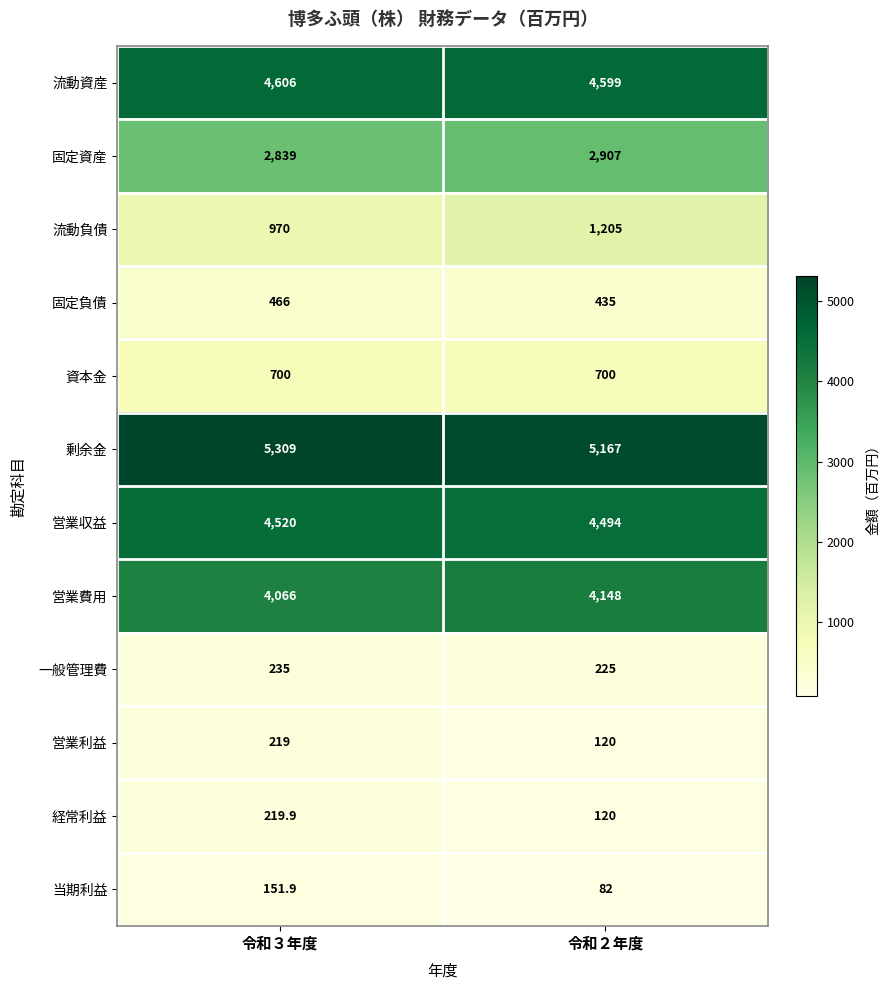

Reading right to left, extract all data points from this chart.

流動資産: 4599.0	4606.0
固定資産: 2907.0	2839.0
流動負債: 1205.0	970.0
固定負債: 435.0	466.0
資本金: 700.0	700.0
剰余金: 5167.0	5309.0
営業収益: 4494.0	4520.0
営業費用: 4148.0	4066.0
一般管理費: 225.0	235.0
営業利益: 120.0	219.0
経常利益: 120.0	219.9
当期利益: 82.0	151.9